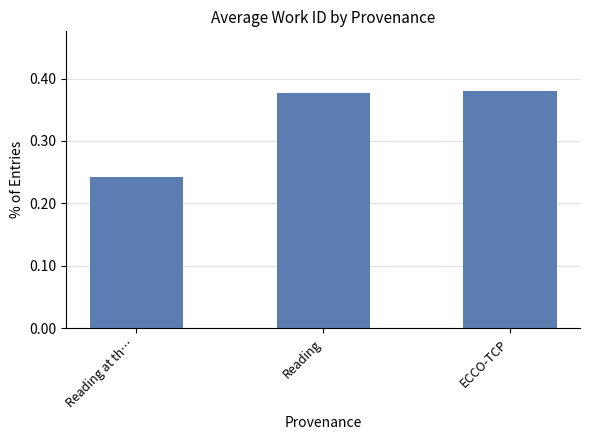

What is the average value?

0.3